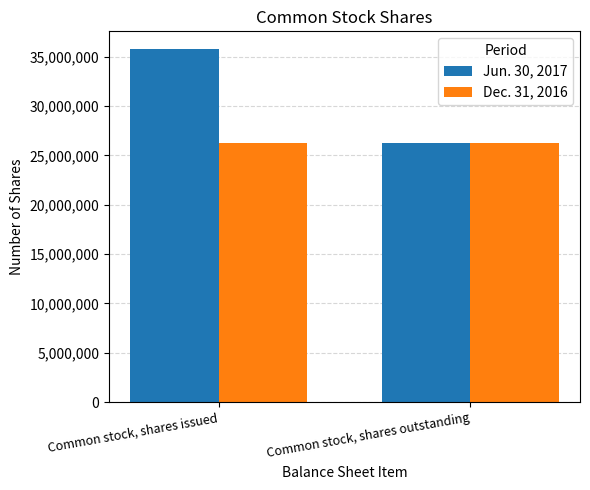

Rank the series at Common stock, shares issued from lowest to highest value.

Dec. 31, 2016, Jun. 30, 2017